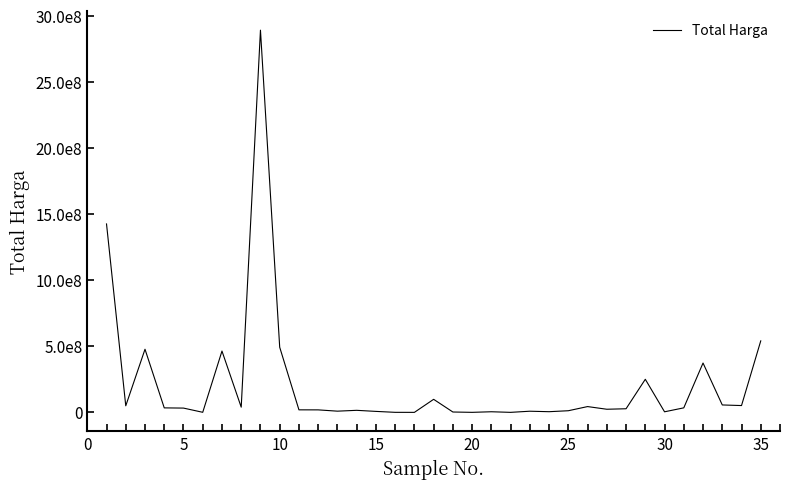

Does the chart have visible grid lines?

No